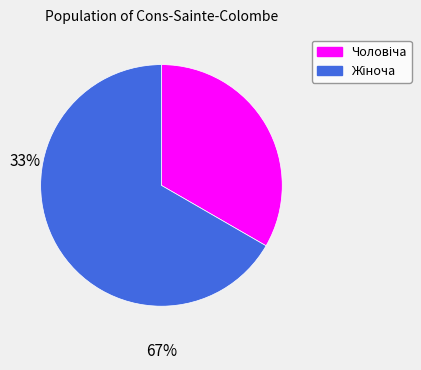

Does any single category account for the majority?

Yes